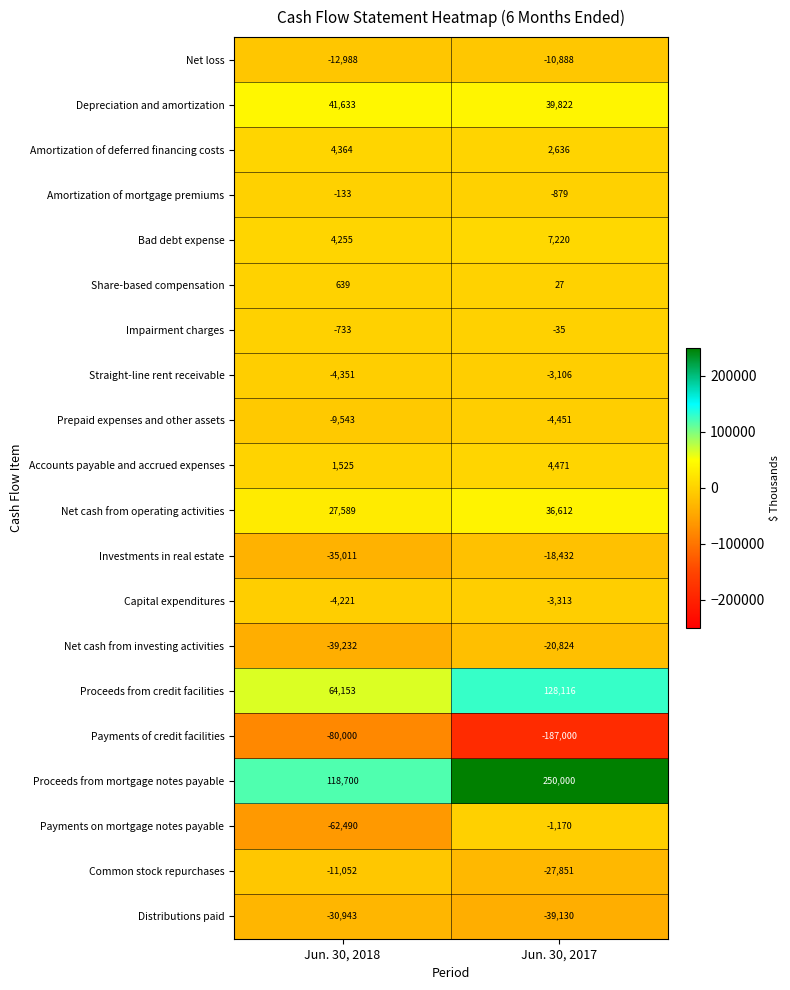

What is the difference between the highest and lowest values at Jun. 30, 2018?

198700